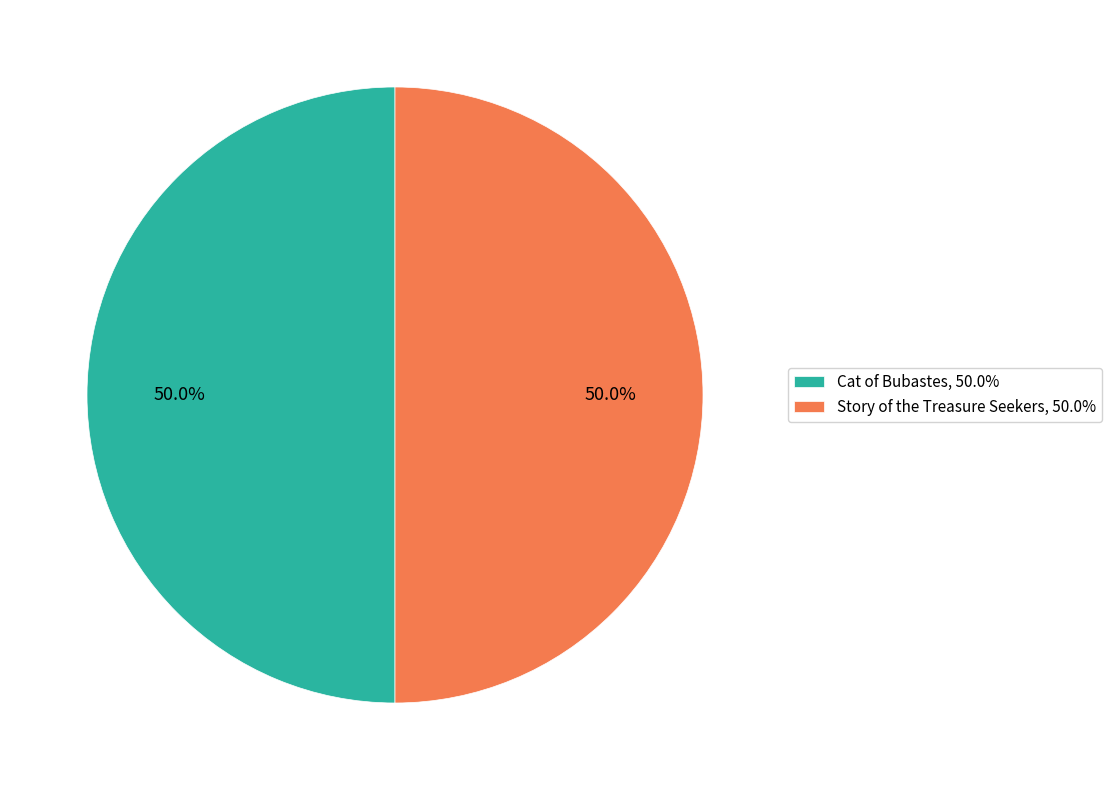

What percentage is NOT represented by Story of the Treasure Seekers, 50.0%?

50.0%